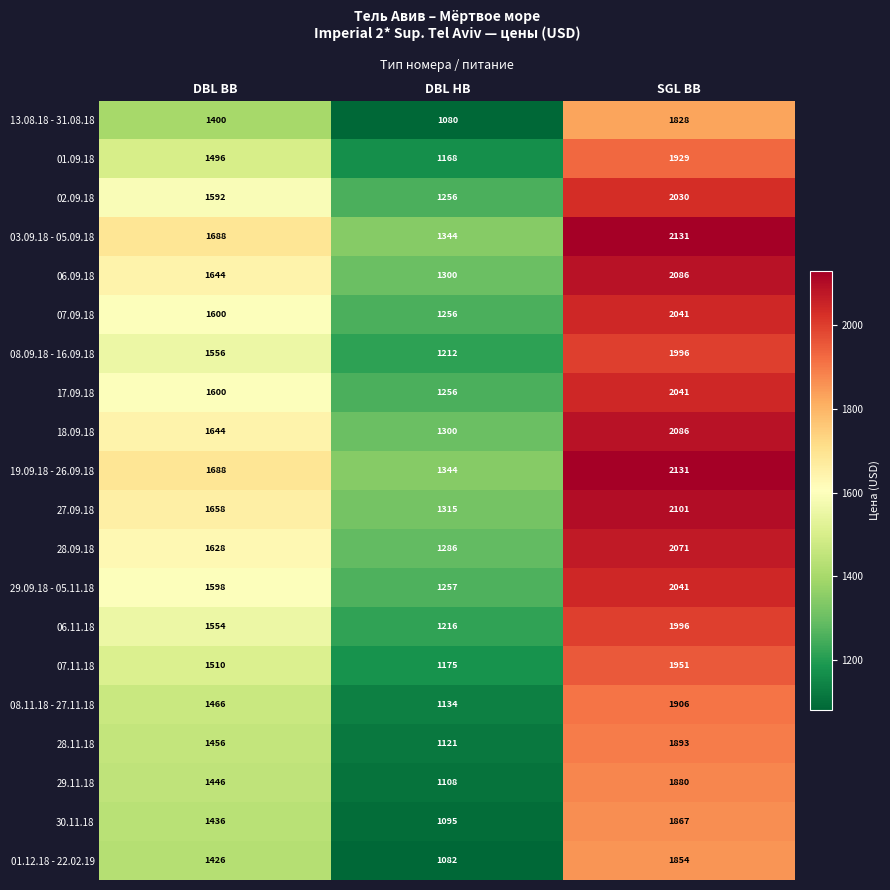

Which label corresponds to the smallest value in the chart?

DBL HB